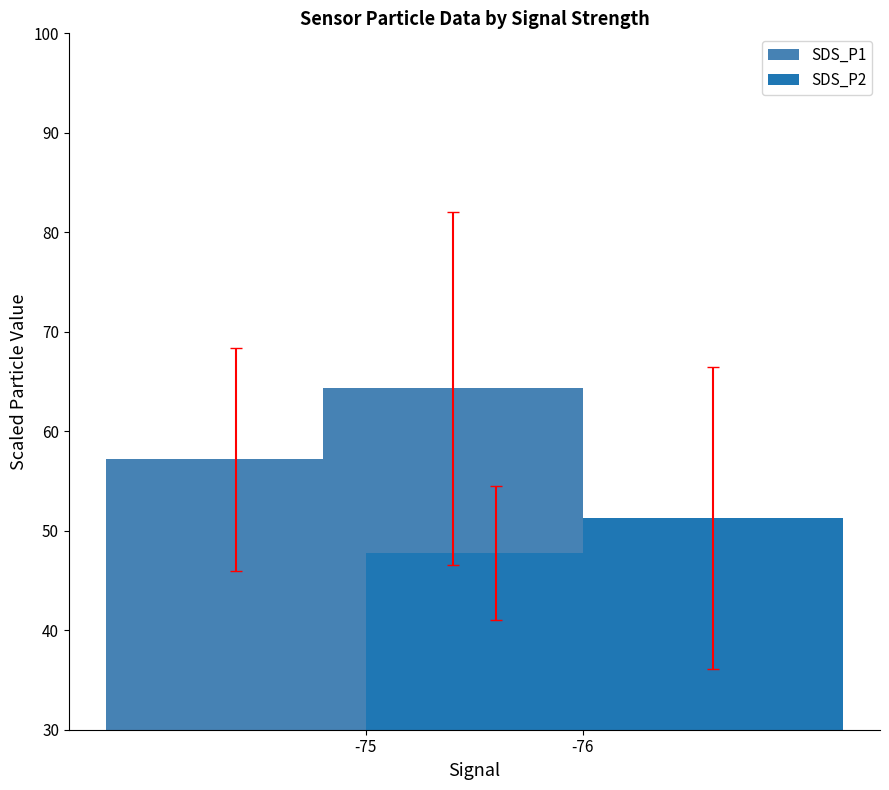

How many data points does each series have?

2